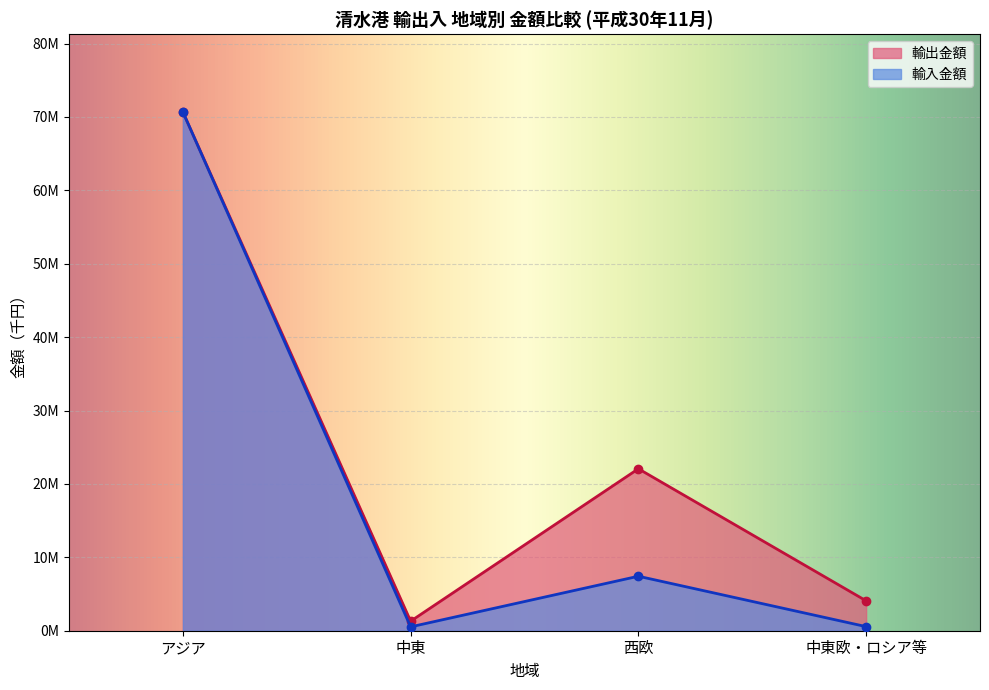

What is the label of the 4th point from the left?

中東欧・ロシア等